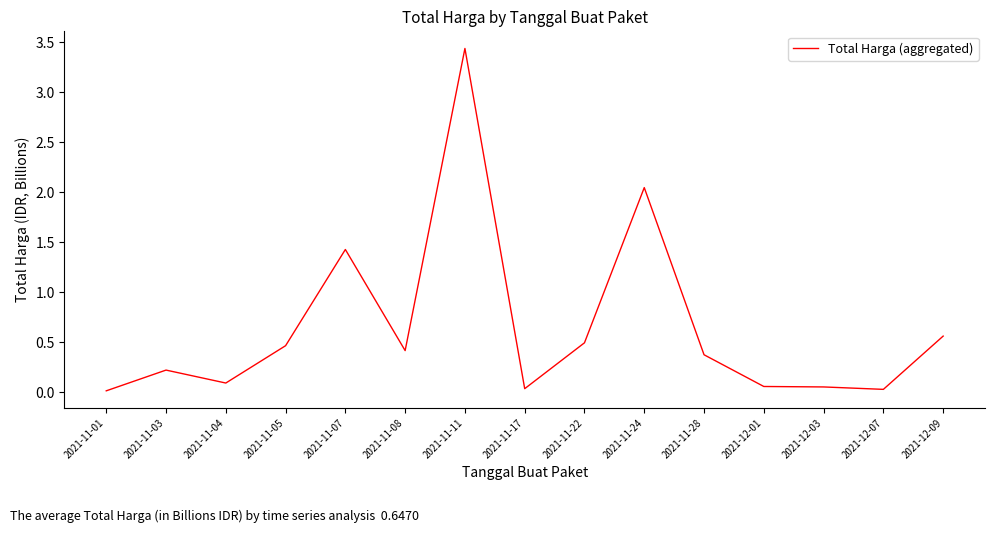

The value at 2021-11-04 is 0.1. True or false?

True